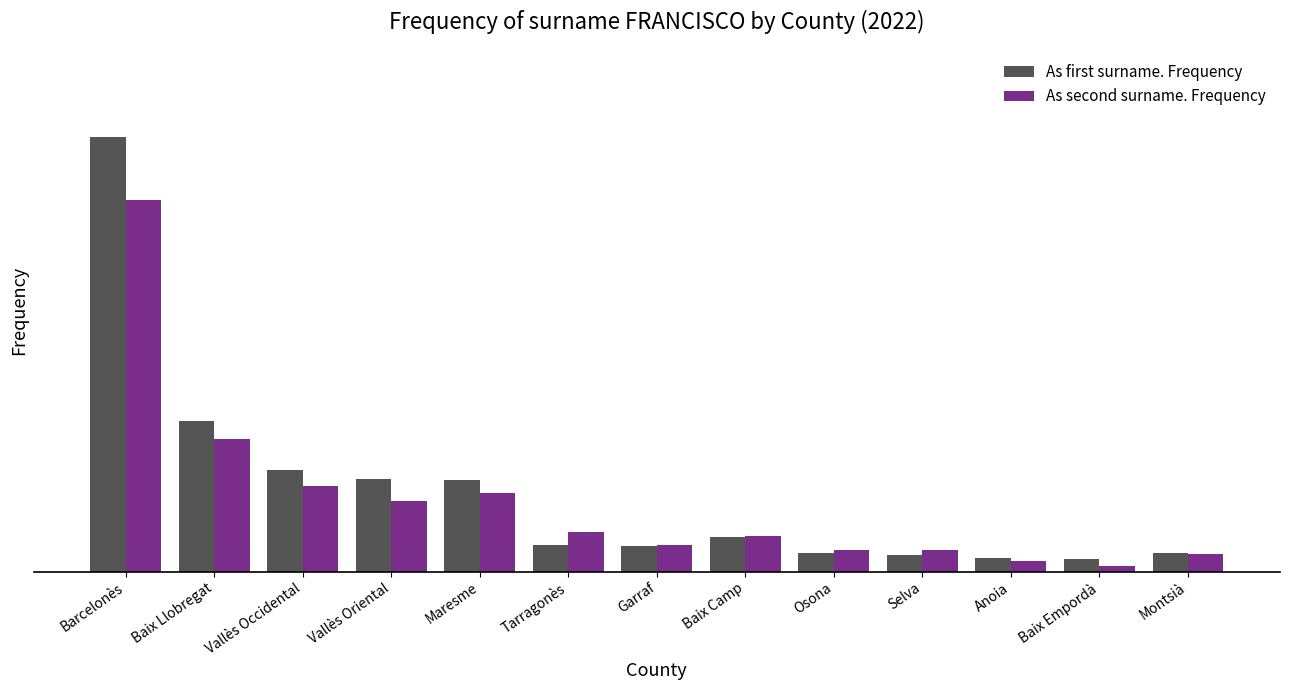

List the series in order of their overall mean, lowest first.

As second surname. Frequency, As first surname. Frequency